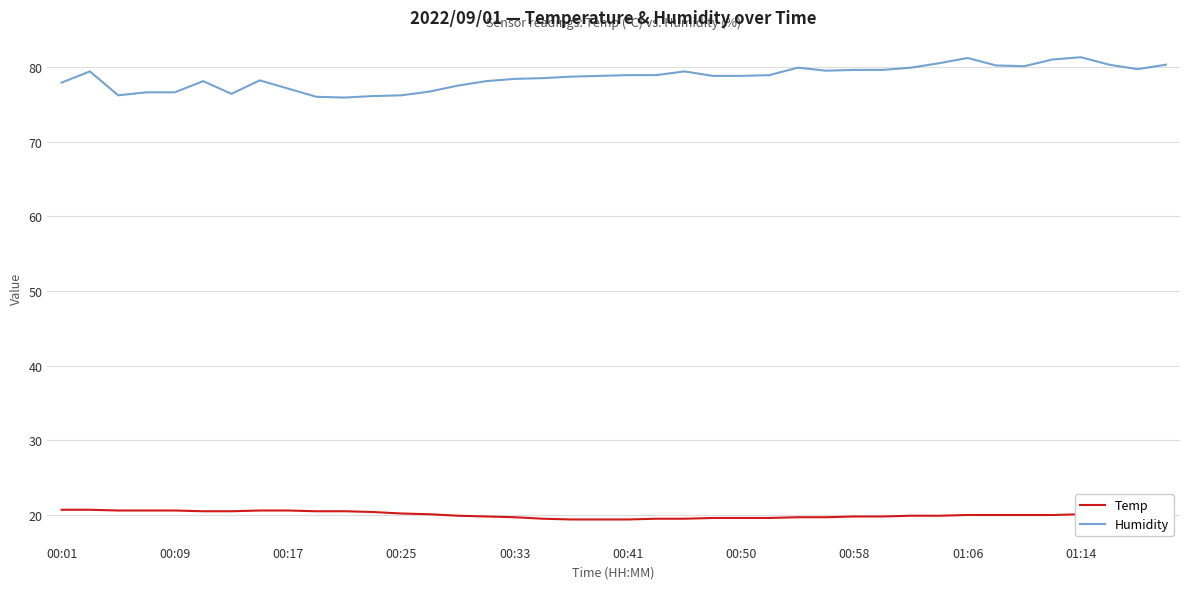

Which series has the widest spread of values?

Humidity